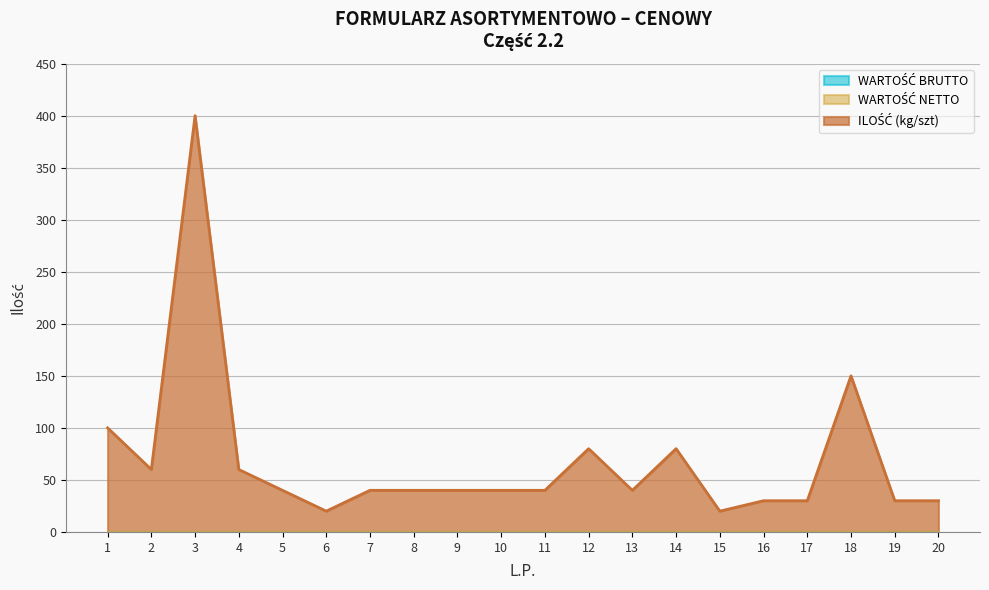

Where is WARTOŚĆ NETTO nearest to the value 0?

1